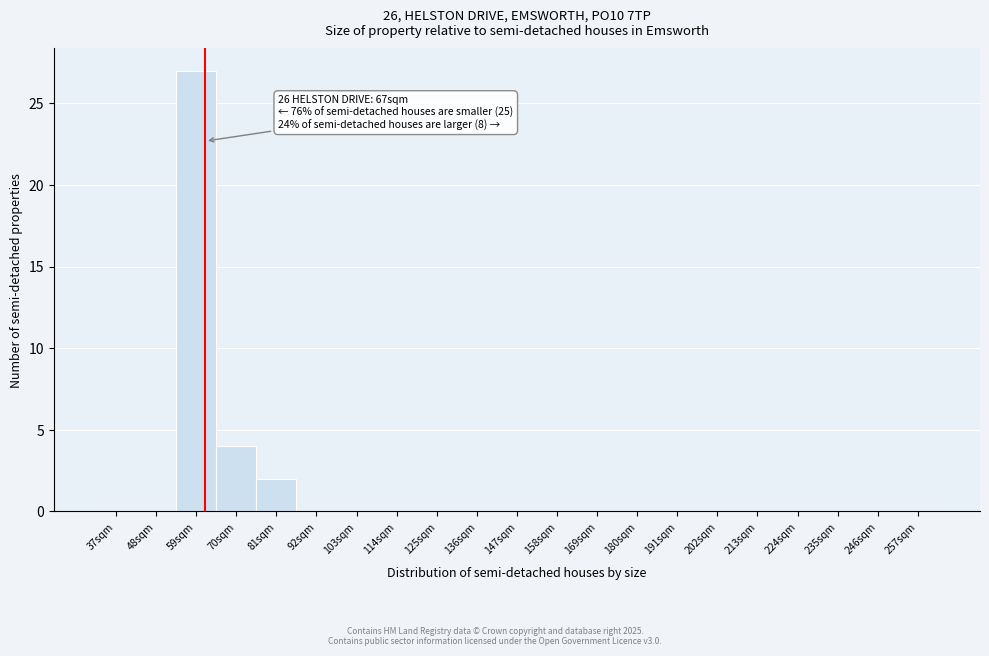

Reading left to right, list all the values displayed in this chart.

37sqm=0	48sqm=0	59sqm=27	70sqm=4	81sqm=2	92sqm=0	103sqm=0	114sqm=0	125sqm=0	136sqm=0	147sqm=0	158sqm=0	169sqm=0	180sqm=0	191sqm=0	202sqm=0	213sqm=0	224sqm=0	235sqm=0	246sqm=0	257sqm=0